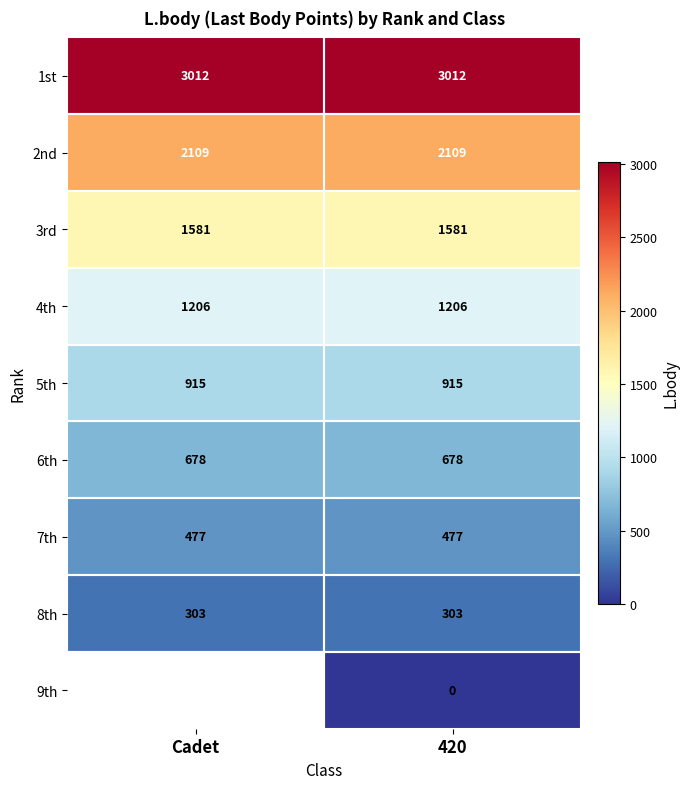

True or false: 6th has a value of 678 at Cadet.

True